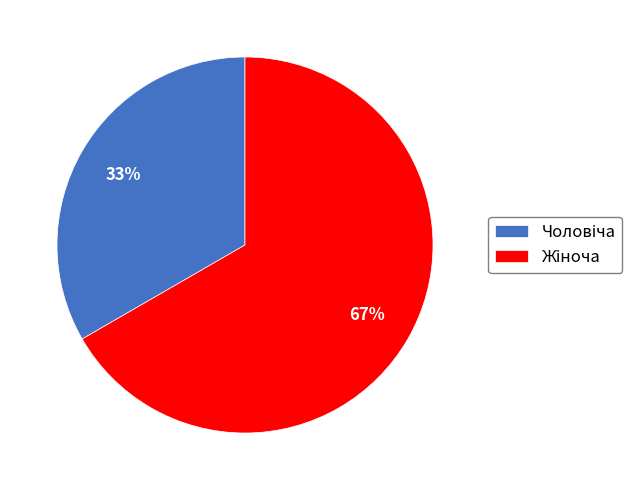

Is there a majority slice in this chart?

Yes